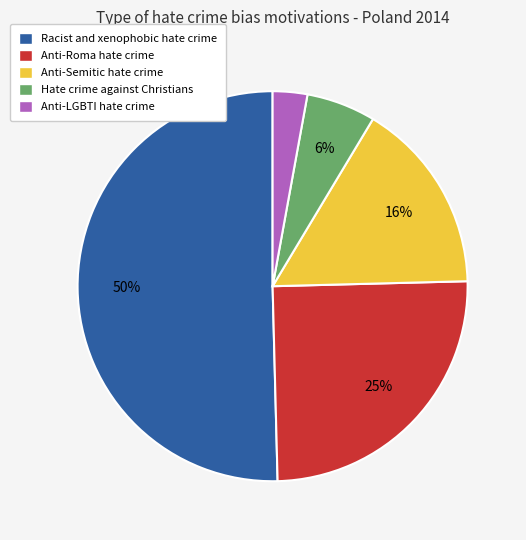

Is it true that Anti-Semitic hate crime is 16% of the pie?

True